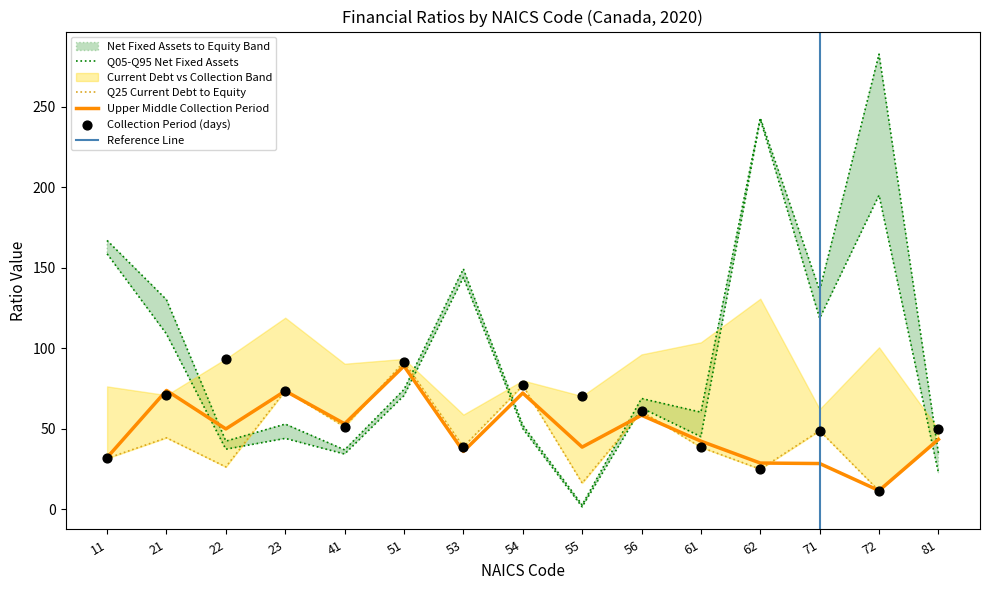

Which series has the widest spread of Y values?

Top Quartile Net fixed assets to equity (%)